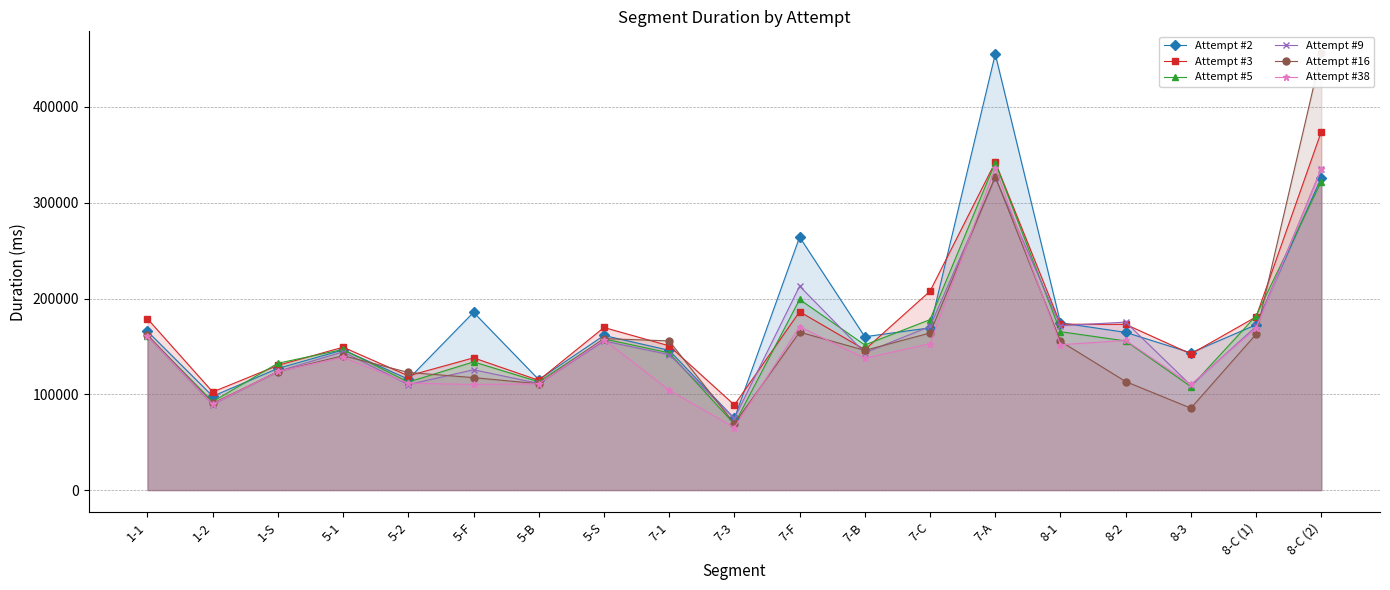

What is the difference between the second highest and minimum values in the Attempt #38 series?

270382